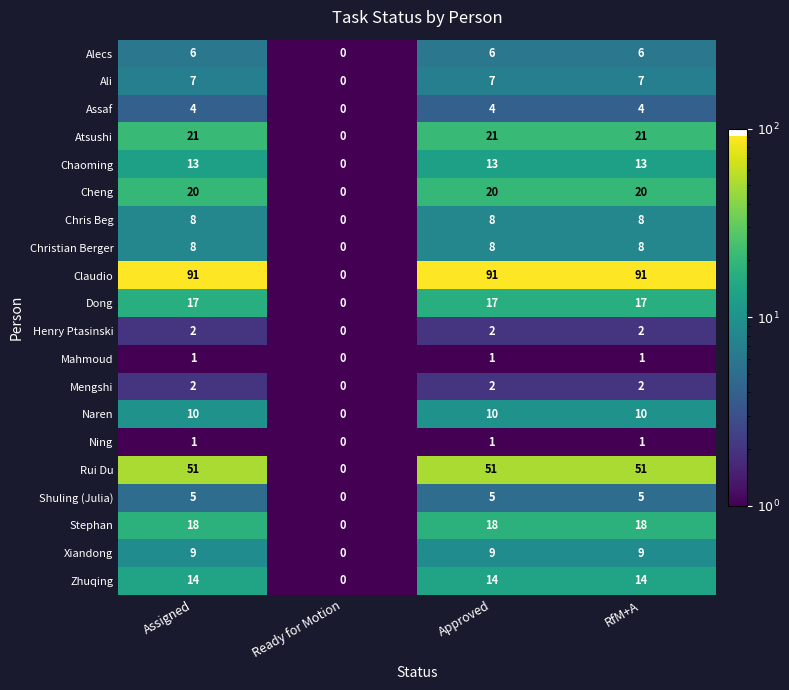

At how many categories does at least one series exceed 10?

3